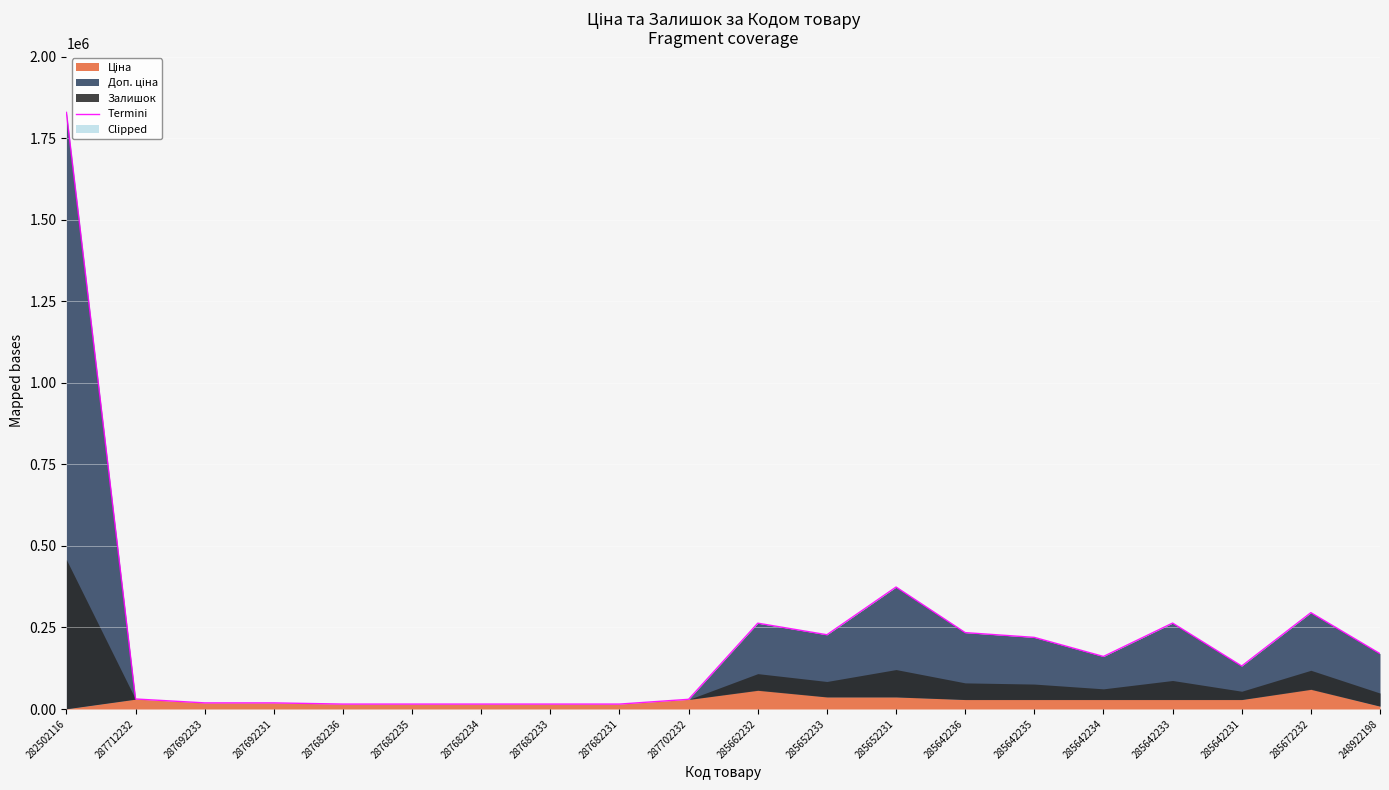

At which label is the value closest to 922213?

285652231